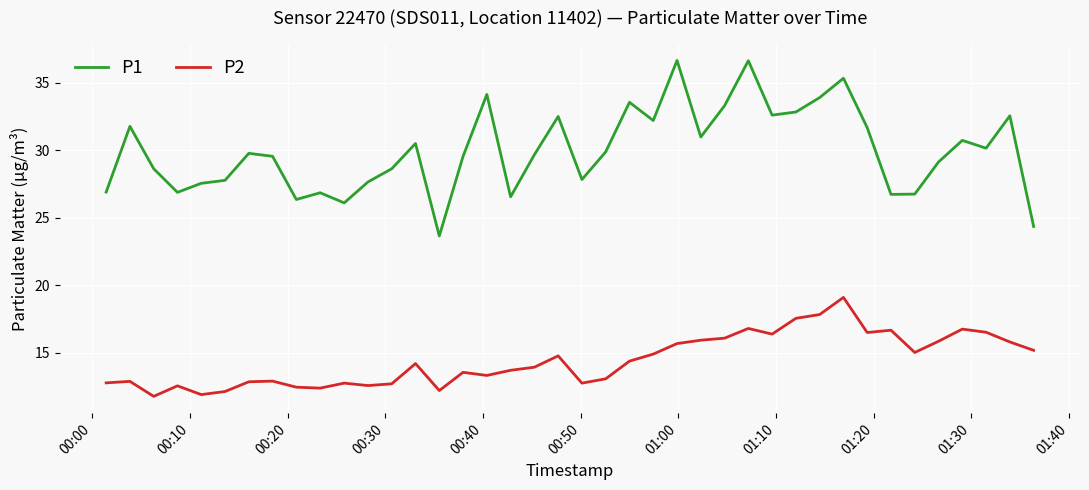

List the series in order of their overall mean, lowest first.

P2, P1